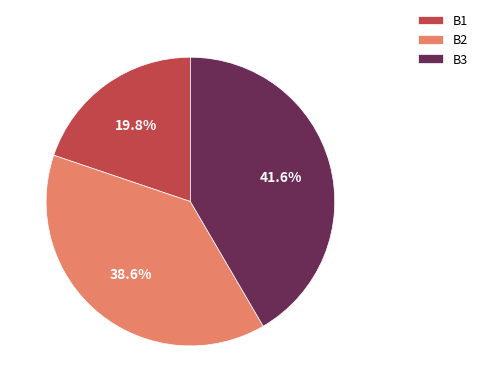

What is the smallest slice in the pie chart?

B1